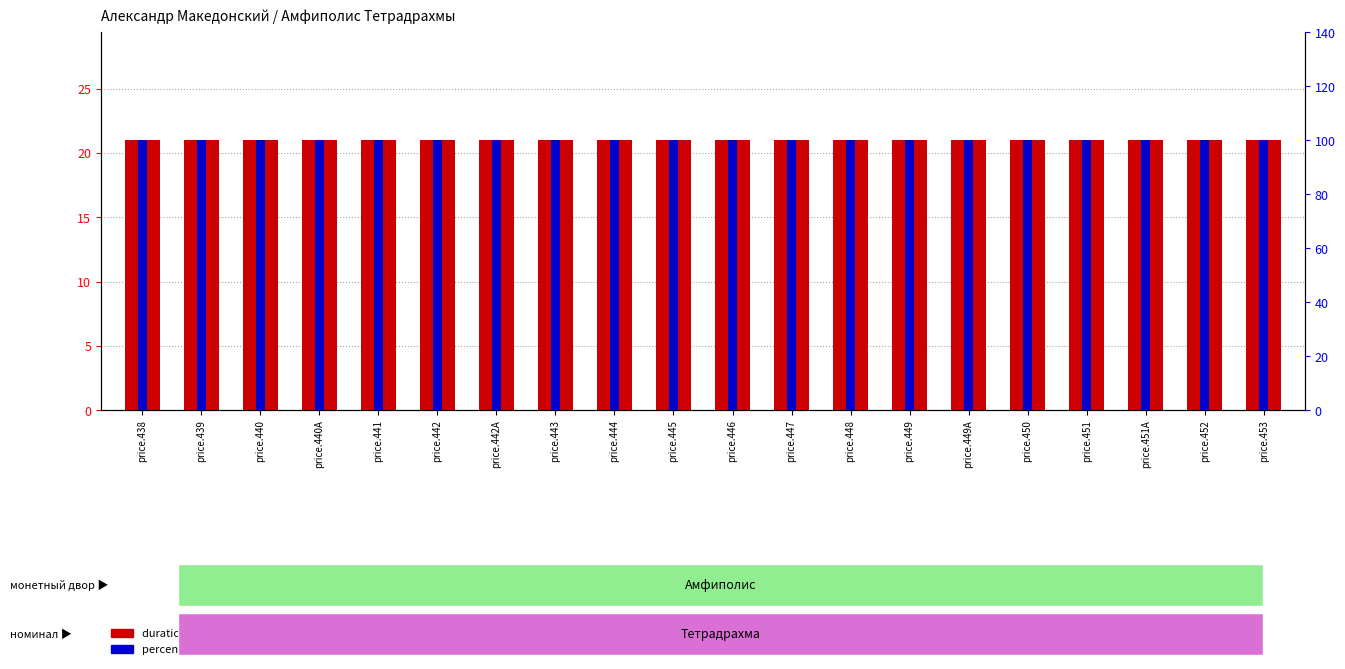

What is the average value of the duration (years) series?

21